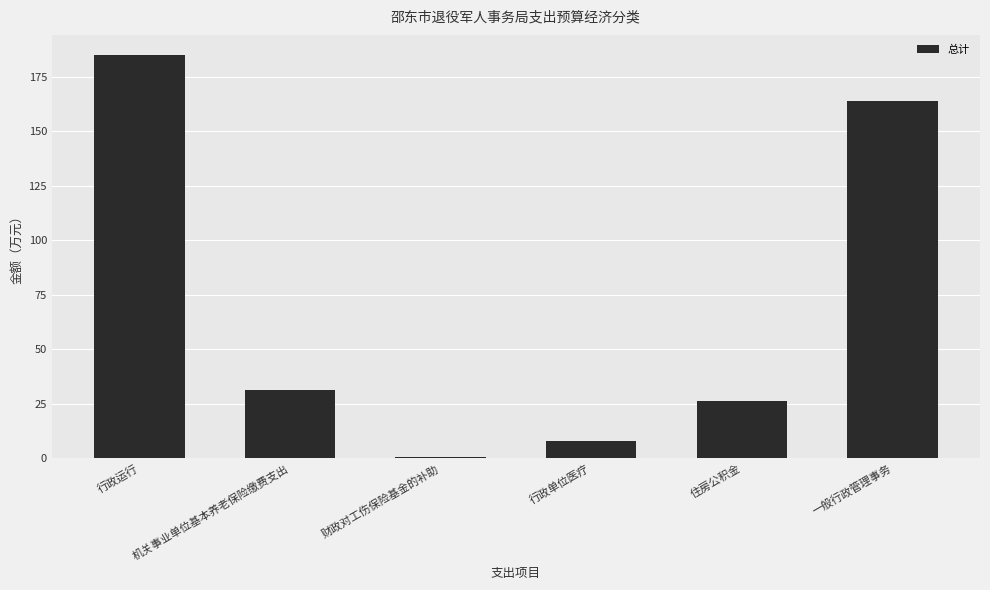

Reading left to right, what are all the values shown in this chart?

185.0	31.2	0.5	8.1	26.2	163.8